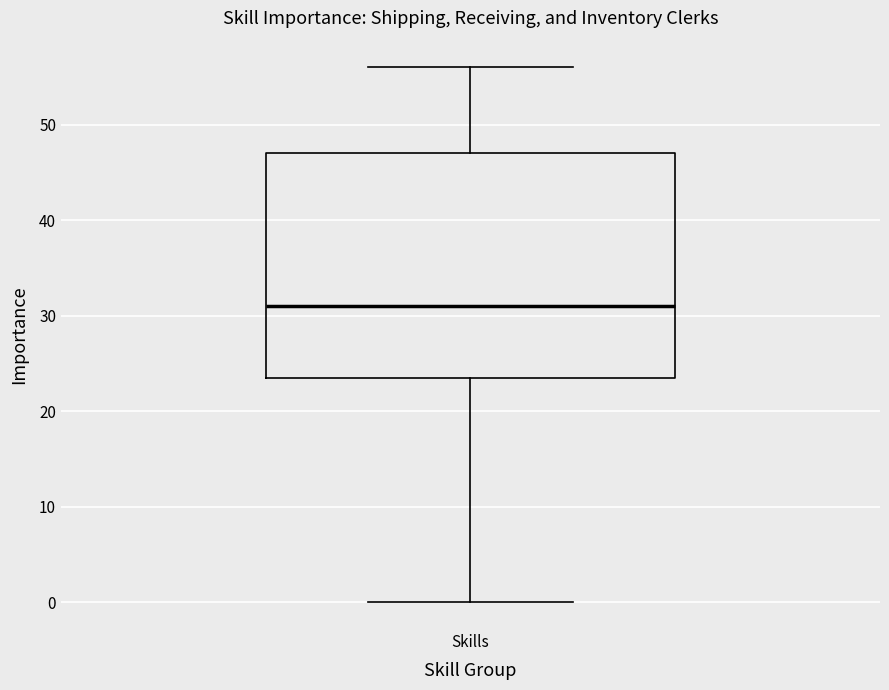

Read this box plot against the y-axis: the position of the median line, the range covered by the box, and the ends of both whiskers. The values are not printed on the chart, so give them approximately, as read against the axis.

median 31, box 24 to 47, whiskers 0 to 56